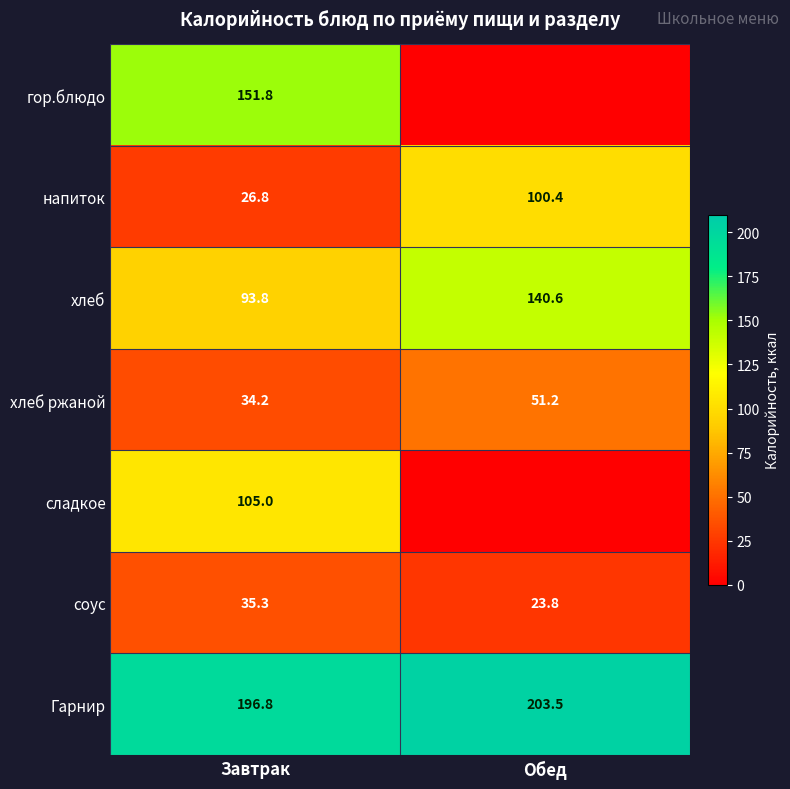

What is the sum of all хлеб values?

234.4